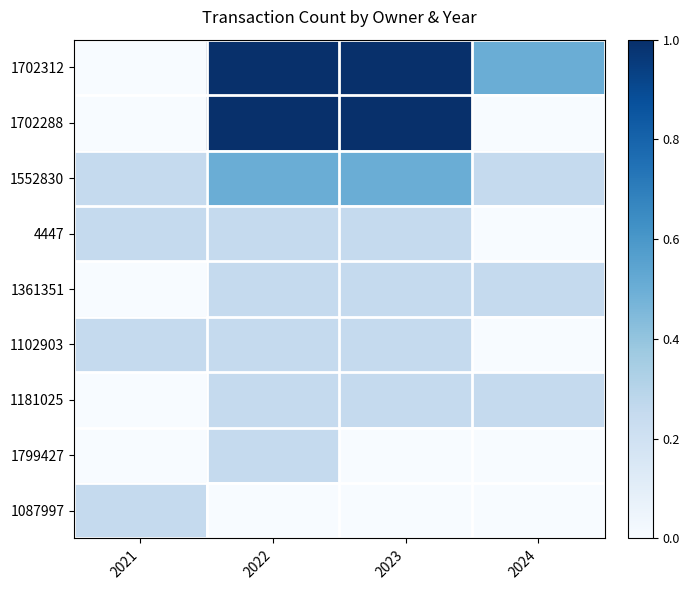

Reading left to right, list all the values displayed in this chart.

1702312: 2021=0.0	2022=1.0	2023=1.0	2024=0.5
1702288: 2021=0.0	2022=1.0	2023=1.0	2024=0.0
1552830: 2021=0.2	2022=0.5	2023=0.5	2024=0.2
4447: 2021=0.2	2022=0.2	2023=0.2	2024=0.0
1361351: 2021=0.0	2022=0.2	2023=0.2	2024=0.2
1102903: 2021=0.2	2022=0.2	2023=0.2	2024=0.0
1181025: 2021=0.0	2022=0.2	2023=0.2	2024=0.2
1799427: 2021=0.0	2022=0.2	2023=0.0	2024=0.0
1087997: 2021=0.2	2022=0.0	2023=0.0	2024=0.0